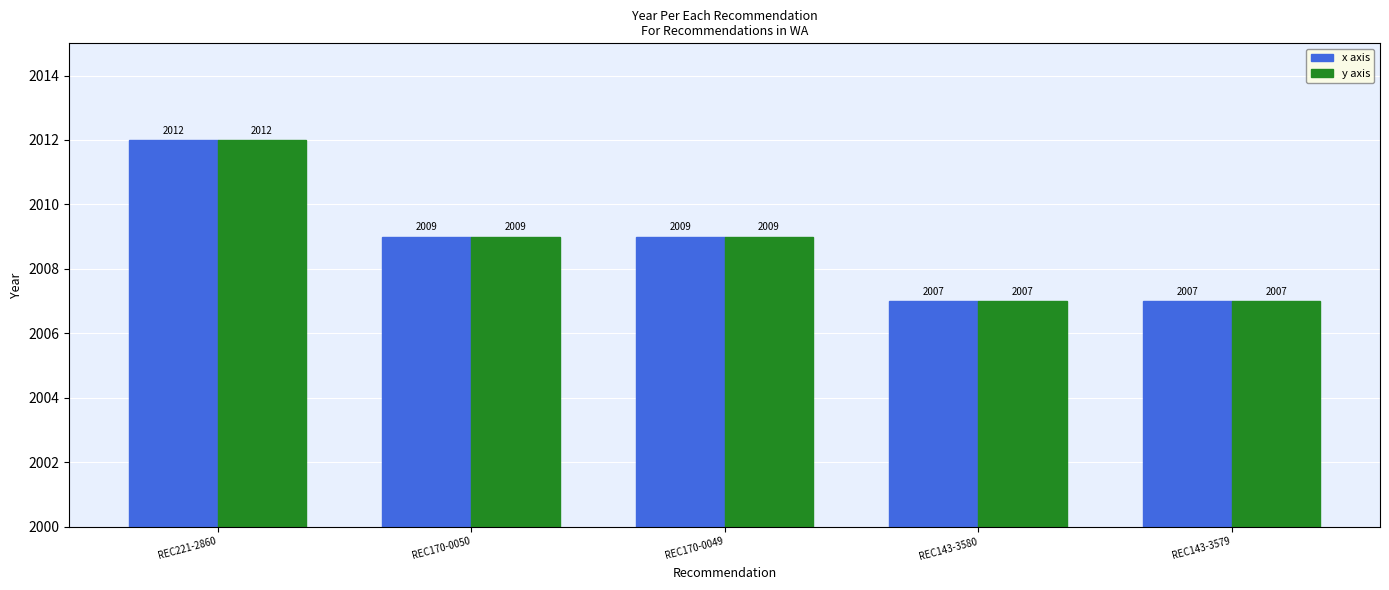

How many data points in y axis are less than 2009?

2